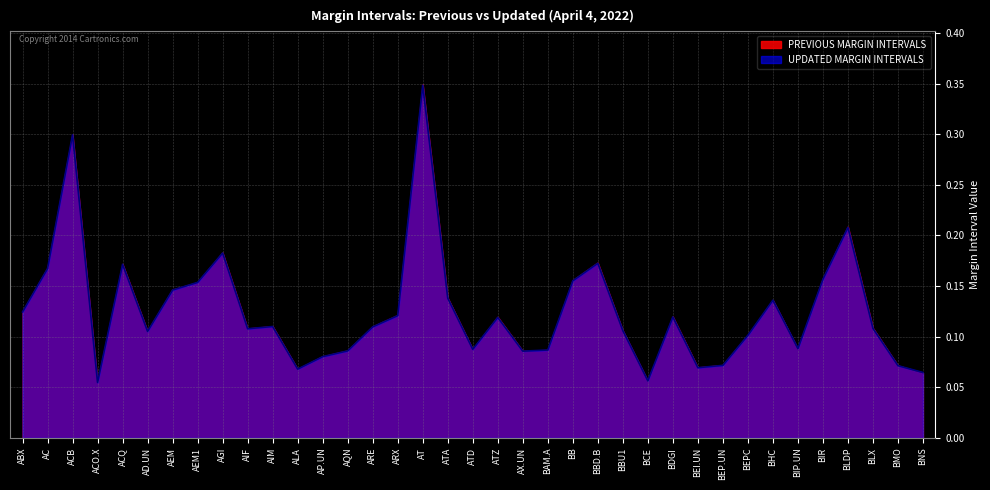

How many lines are shown in the chart?

2